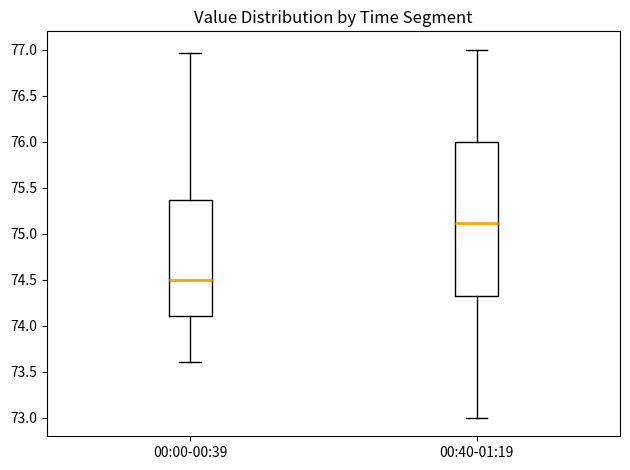

Reading left to right, transcribe this box plot: for each box, give where its median line is, the range the box spans, and where its two whiskers end, as read against the y-axis. The values are not printed on the chart, so give them approximately, as read against the axis.

00:00-00:39: median 74.50, box 74.10 to 75.35, whiskers 73.60 to 76.95
00:40-01:19: median 75.10, box 74.35 to 76.00, whiskers 73.00 to 77.00